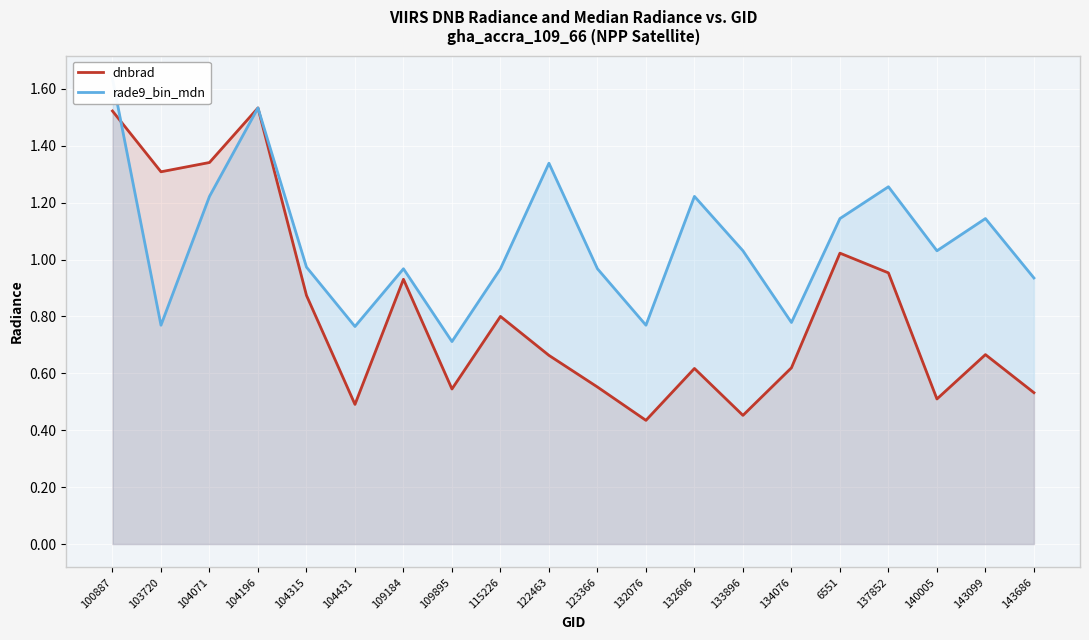

Reading right to left, extract all data points from this chart.

dnbrad: 143686=0.5	143099=0.7	140005=0.5	137852=1.0	6551=1.0	134076=0.6	133896=0.5	132606=0.6	132076=0.4	123366=0.6	122463=0.7	115226=0.8	109895=0.5	109184=0.9	104431=0.5	104315=0.9	104196=1.5	104071=1.3	103720=1.3	100887=1.5
rade9_bin_mdn: 143686=0.9	143099=1.1	140005=1.0	137852=1.3	6551=1.1	134076=0.8	133896=1.0	132606=1.2	132076=0.8	123366=1.0	122463=1.3	115226=1.0	109895=0.7	109184=1.0	104431=0.8	104315=1.0	104196=1.5	104071=1.2	103720=0.8	100887=1.6